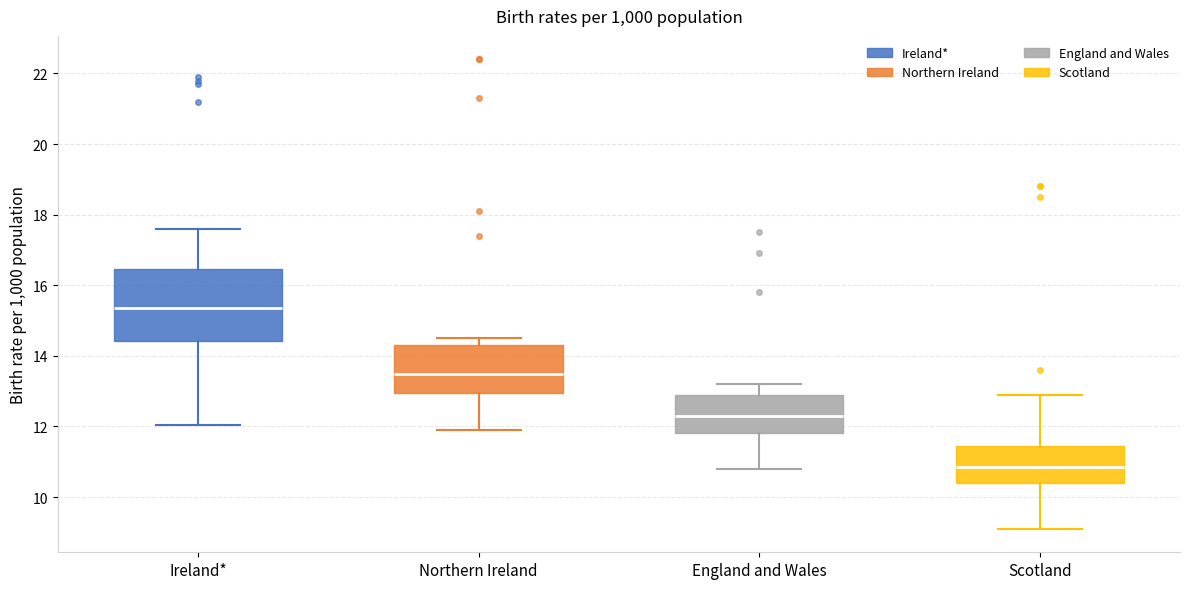

Which box has the lowest median line?

Scotland